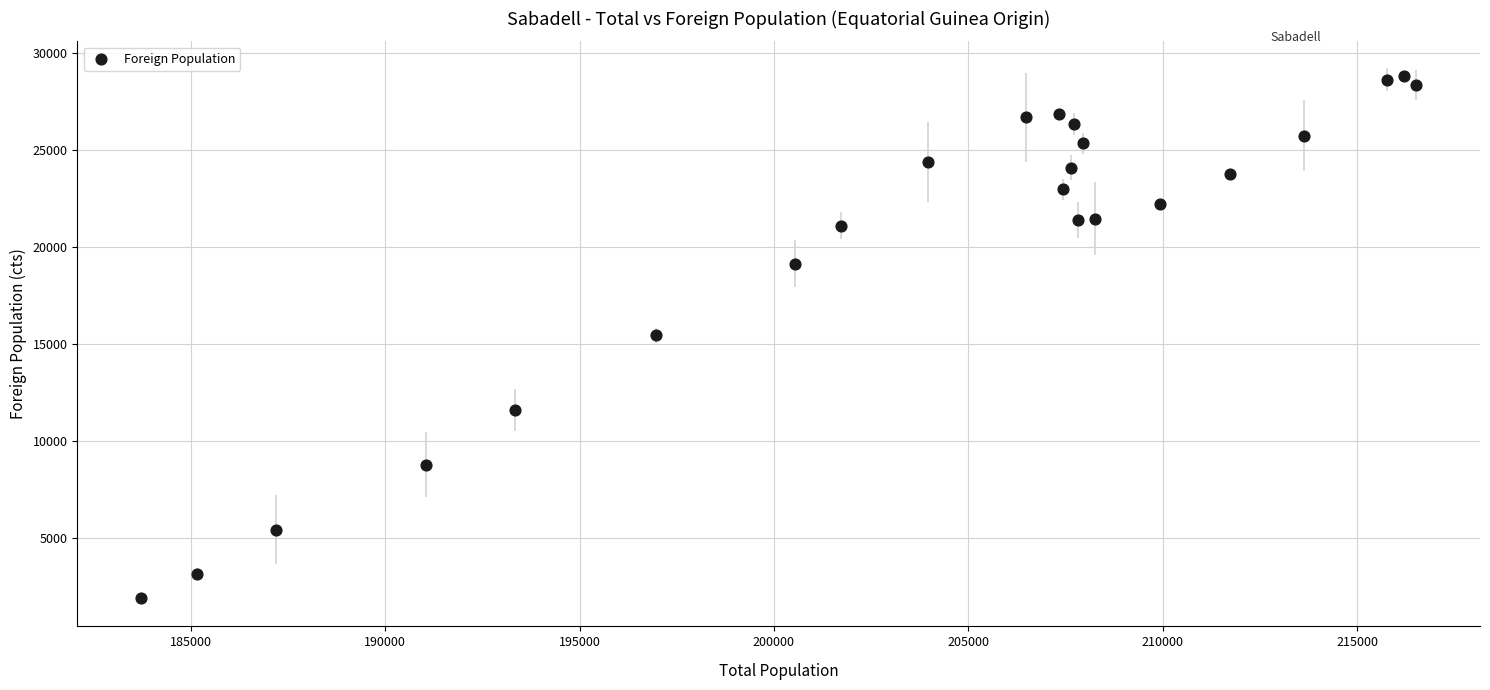

What is the range of Y values (max minus min)?

26882